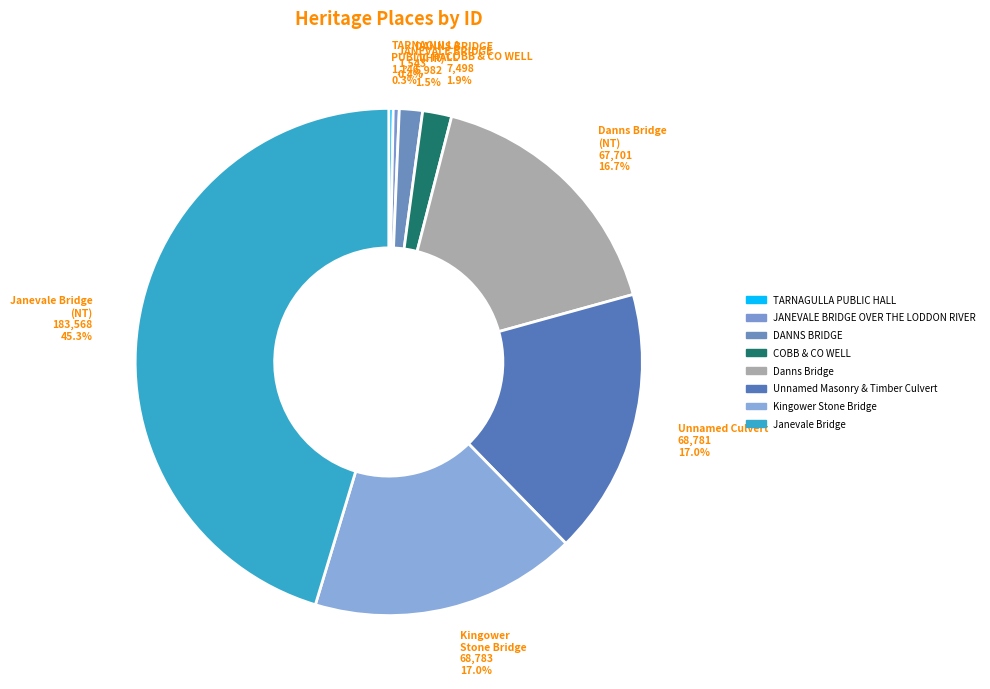

To the nearest percent, what is the combined percentage of DANNS BRIDGE and COBB & CO WELL?

3%